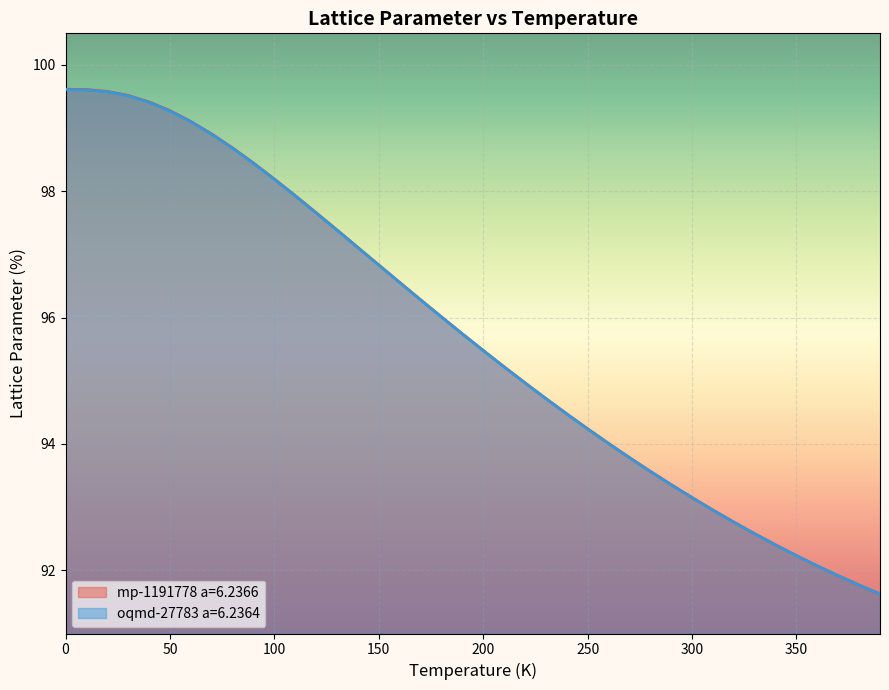

What is the value of the mp-1191778 a=6.2366 point at the 10th from the left?

98.4